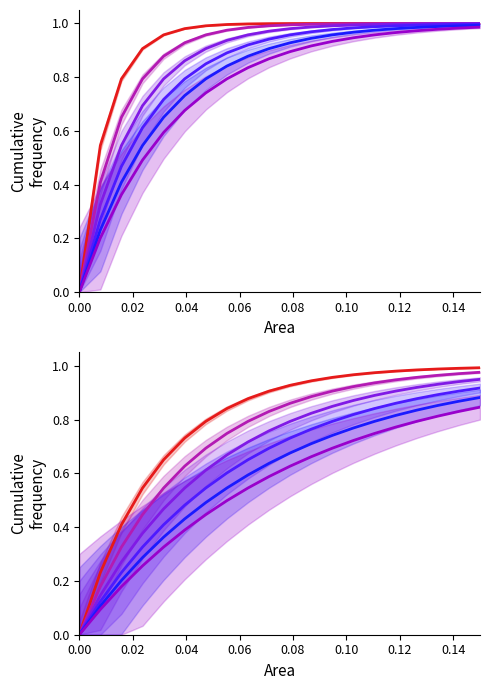

List the series in order of their overall mean, lowest first.

Mass Channel 5, Mass Channel 4, Mass Channel 3, Mass Channel 2, Mass Channel 1, Mass Channel 0